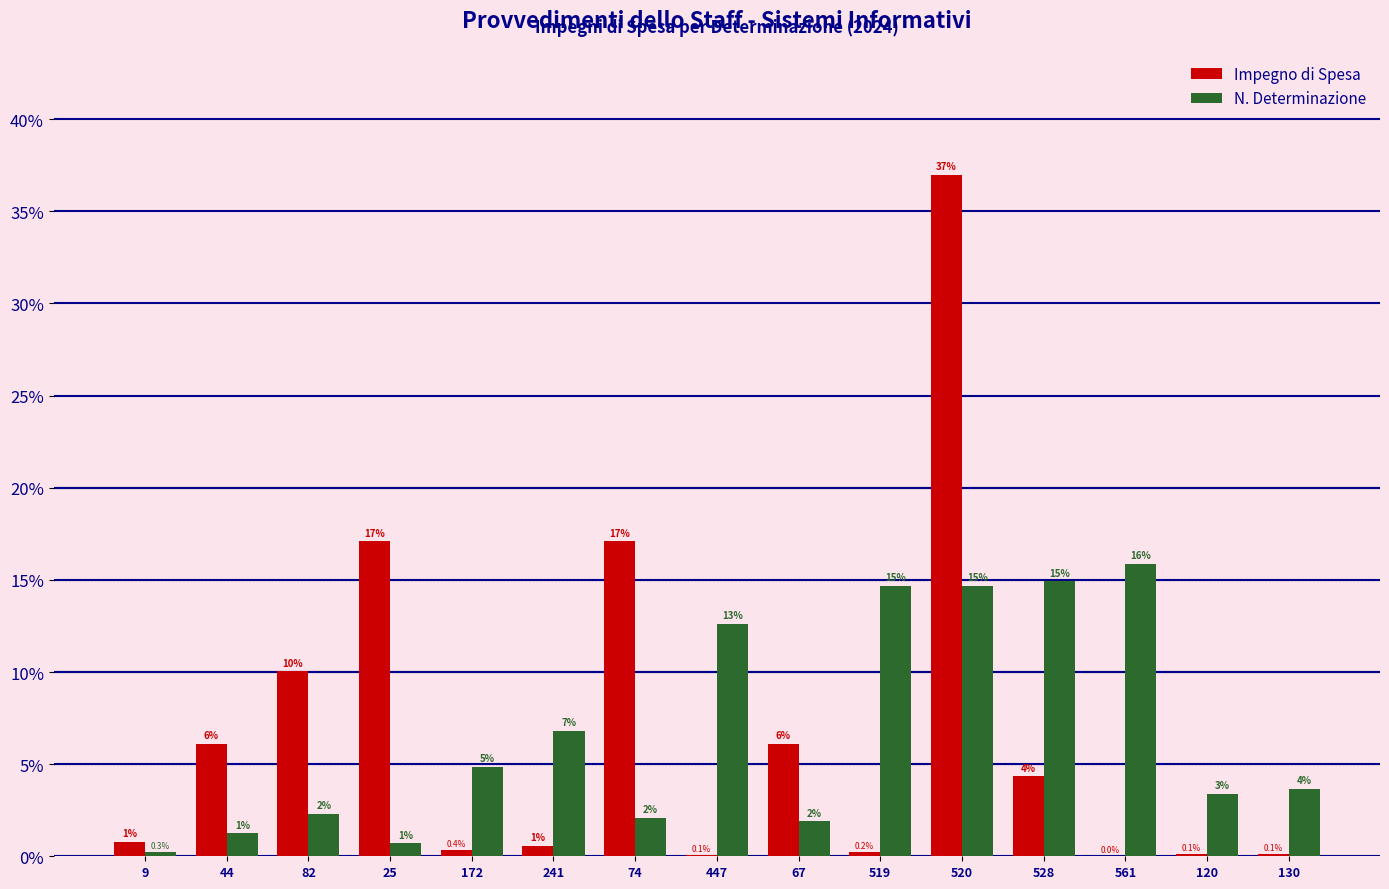

What is the average value of the N. Determinazione series?

6.7